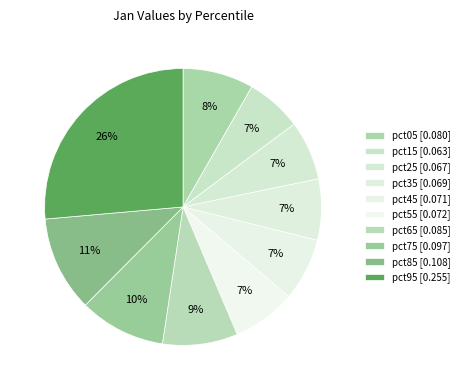

How many segments does this pie chart have?

10